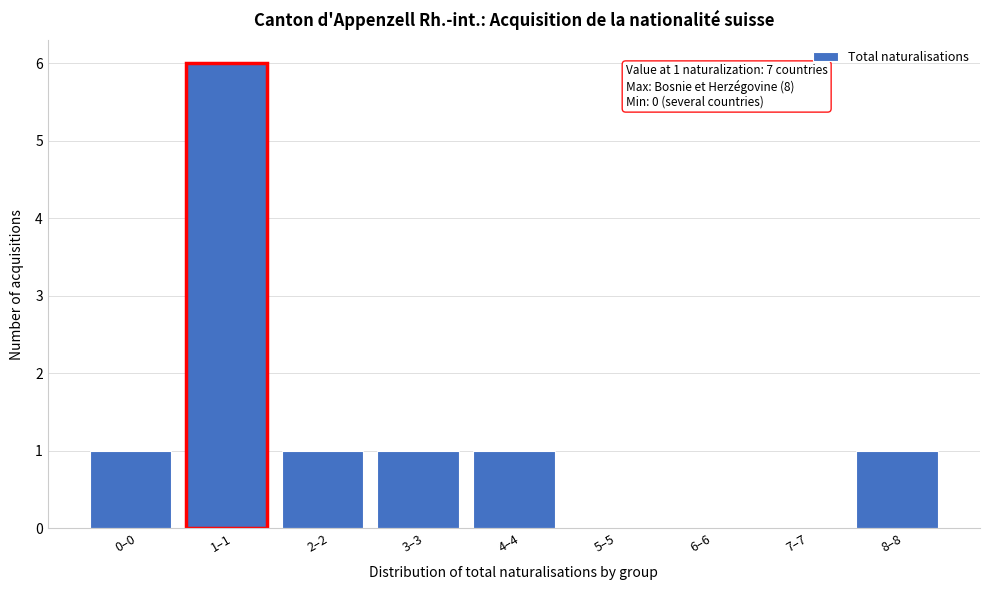

Reading left to right, extract all data points from this chart.

0–0=1	1–1=6	2–2=1	3–3=1	4–4=1	5–5=0	6–6=0	7–7=0	8–8=1